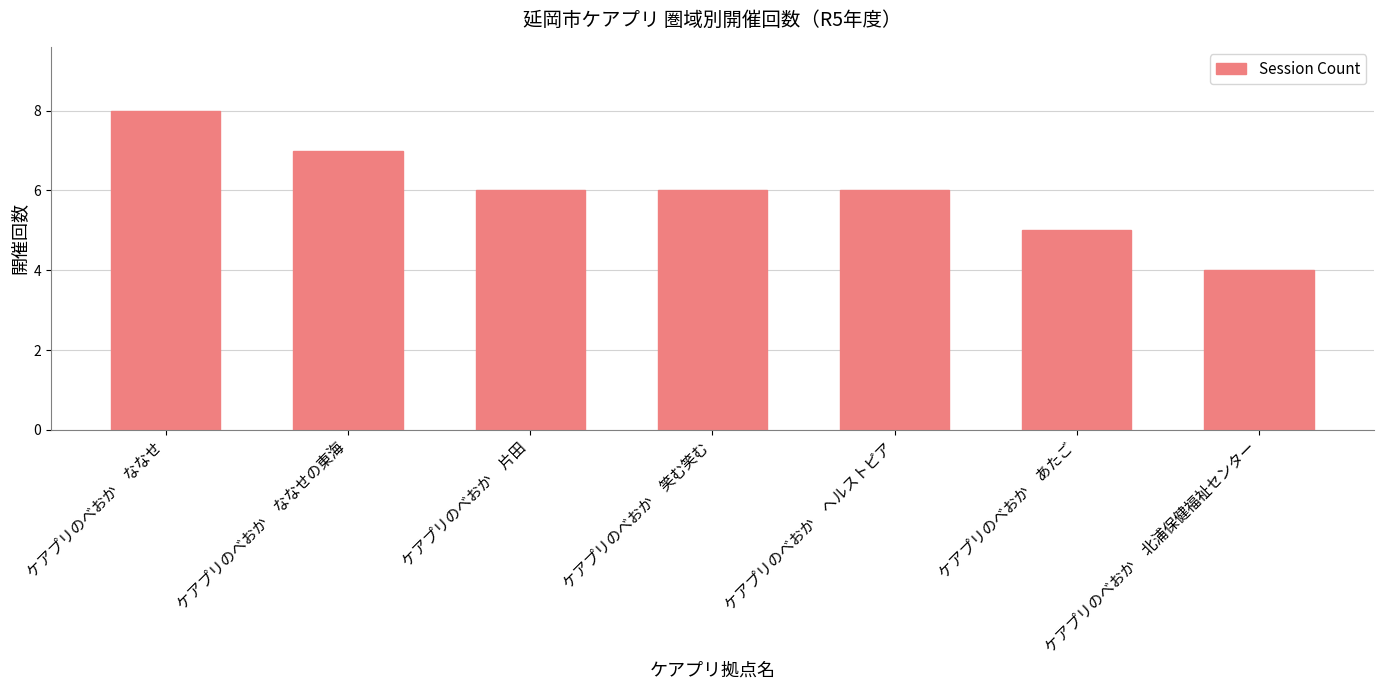

Read the value at ケアプリのべおか　ななせ.

8